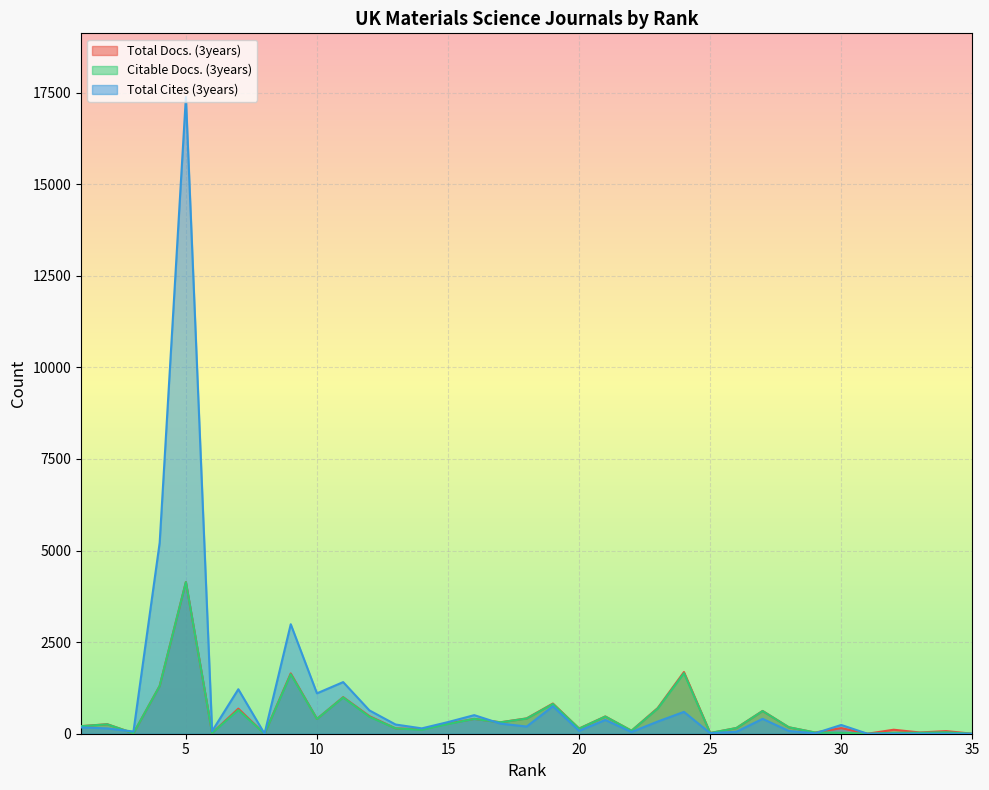

Rank the series at 22 from highest to lowest value.

Total Docs. (3years), Citable Docs. (3years), Total Cites (3years)